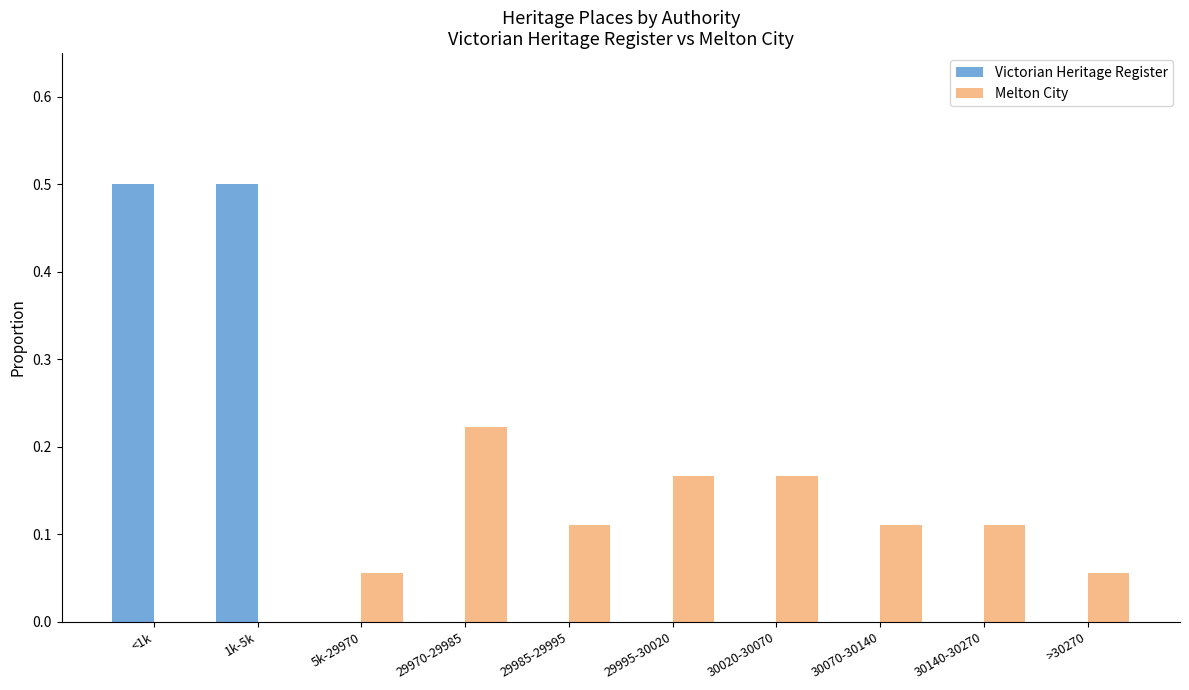

True or false: Melton City has a value of 0.1 at 30020-30070.

False